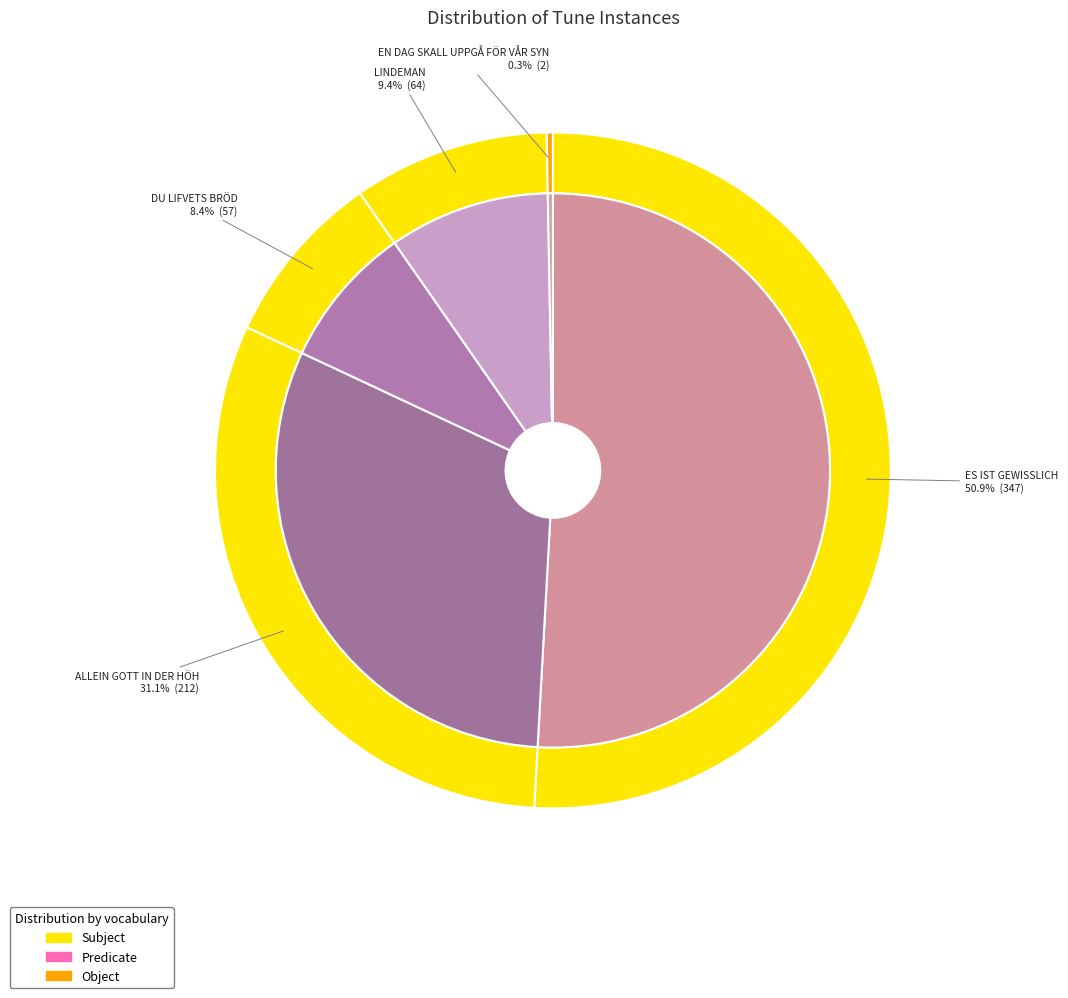

True or false: ES IST GEWISSLICH accounts for 51% of the total.

True